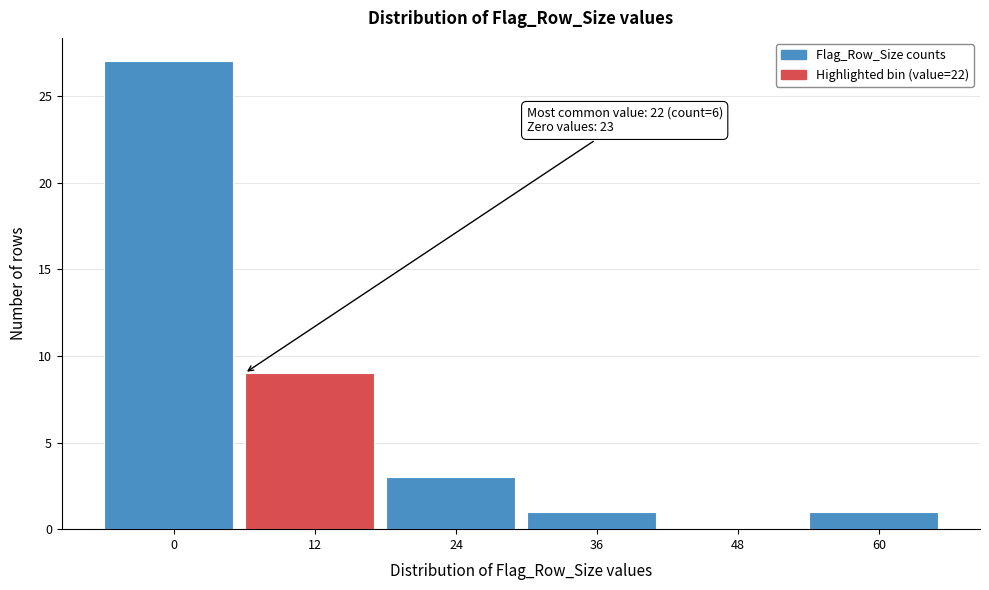

Reading left to right, list all the values displayed in this chart.

0=27	12=9	24=3	36=1	48=0	60=1